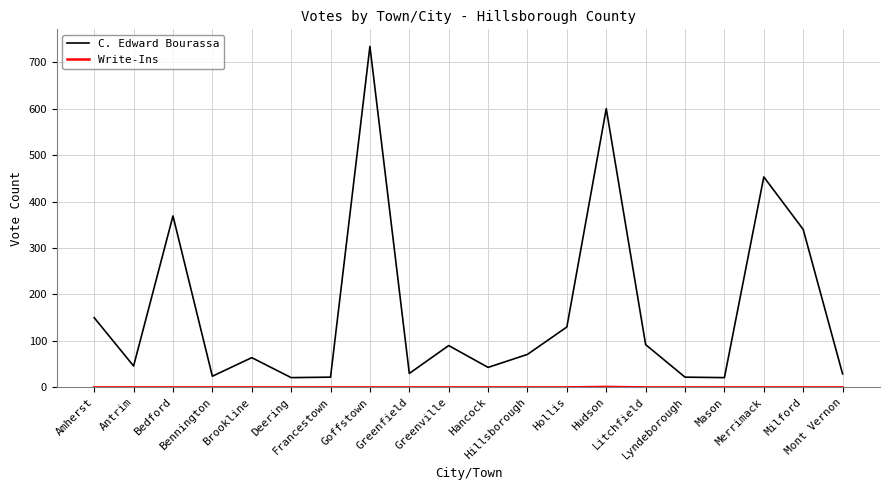

What position from the right is Hillsborough?

9